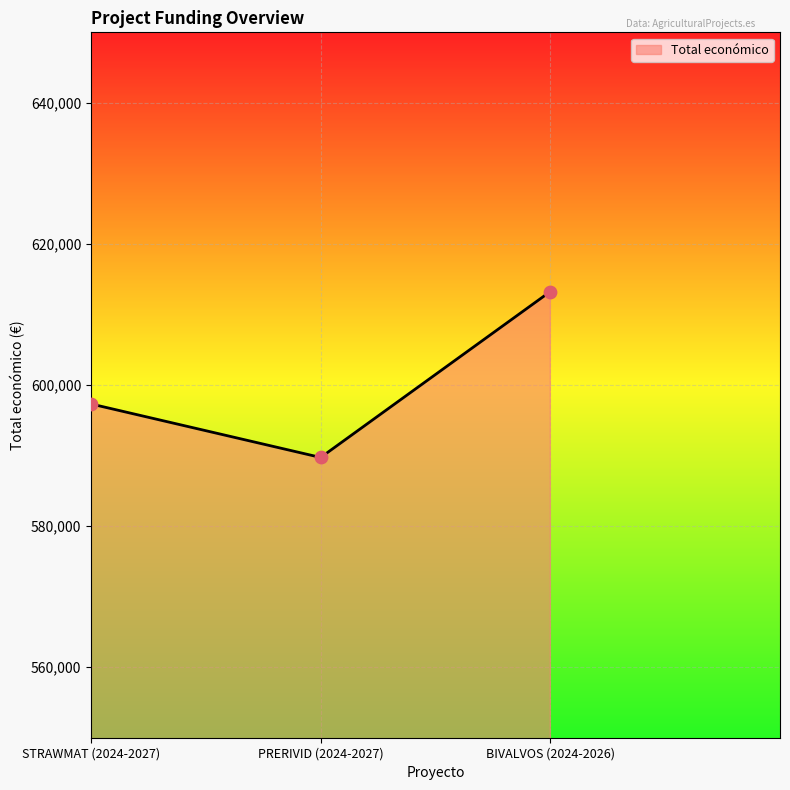

Approximately how many times larger is the value at PRERIVID (2024-2027) compared to STRAWMAT (2024-2027)?

1.0